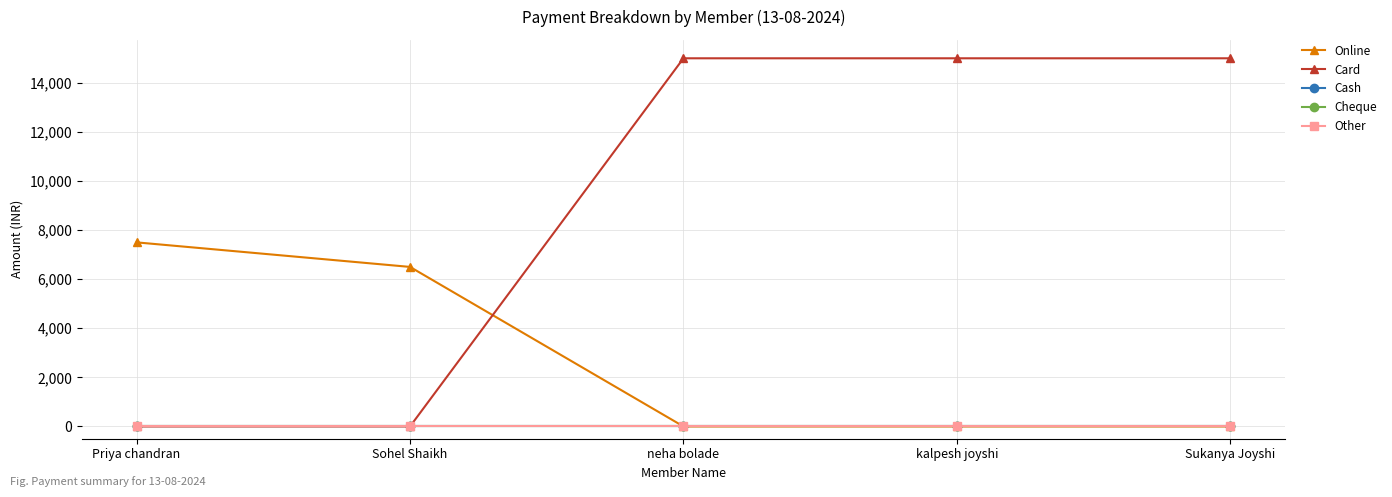

True or false: Cheque and Other intersect in this chart.

False